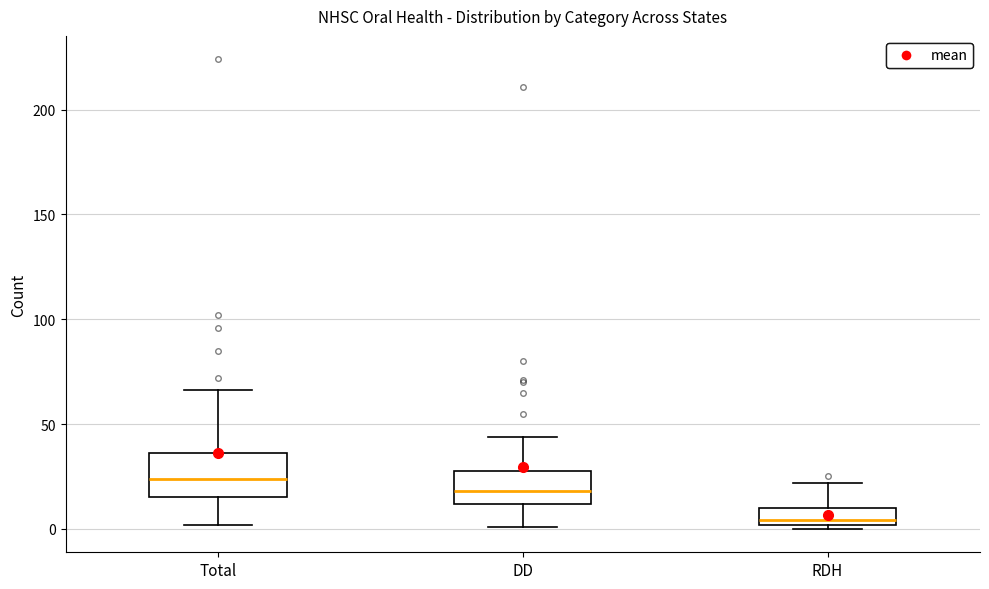

Where is the lower edge of the box for Total on the y-axis? The values are not printed on the chart, so give them approximately, as read against the axis.

15